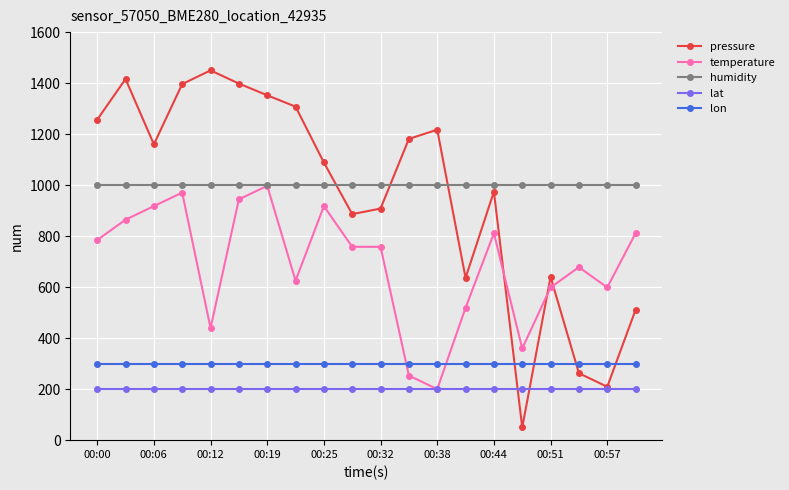

At how many categories does at least one series exceed 1019?

11